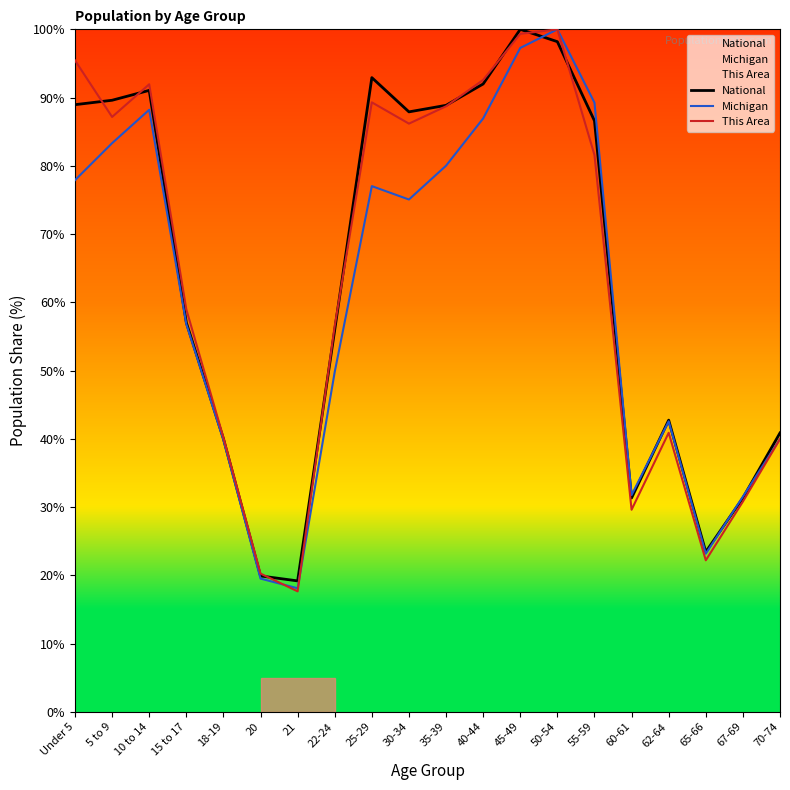

At which category does Michigan reach its first local valley?

21